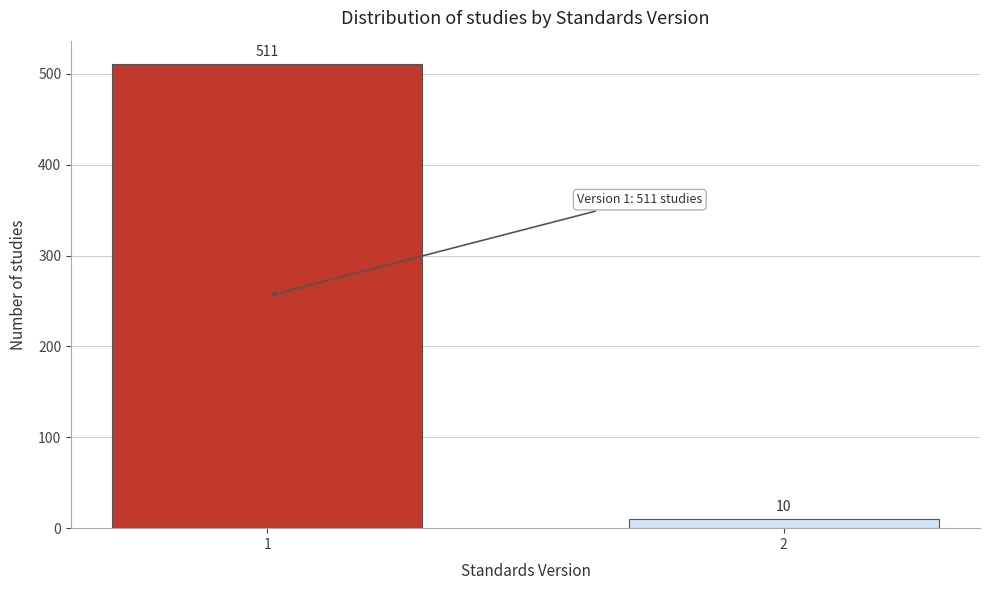

Reading left to right, list all the values displayed in this chart.

511	10